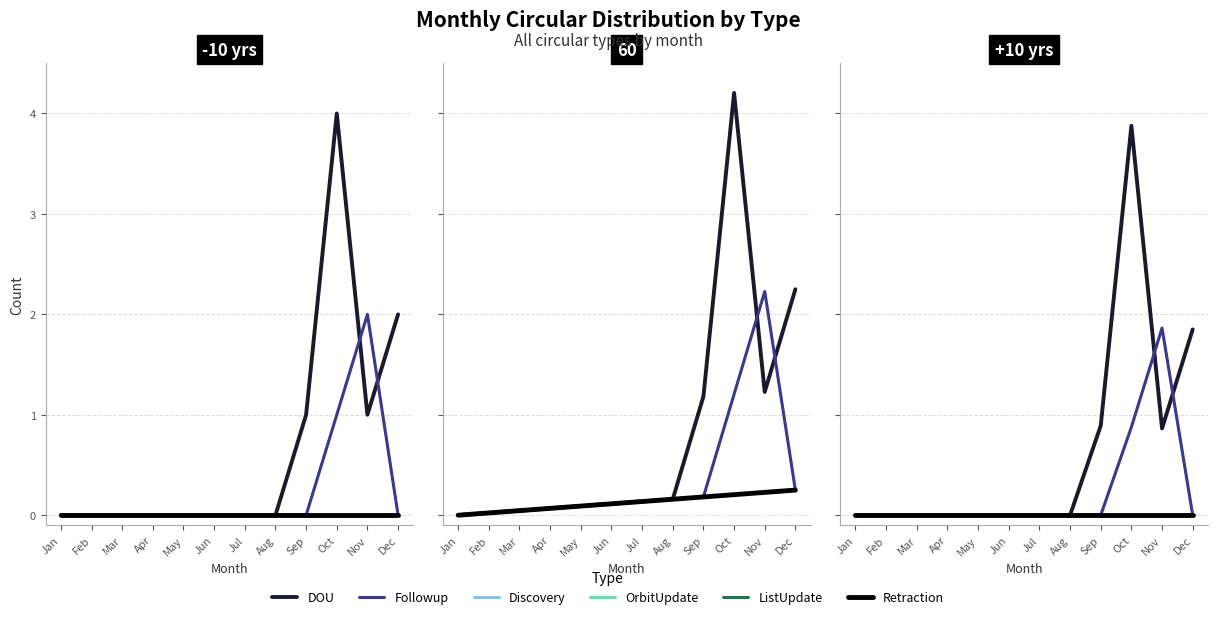

Which series has the widest spread of values?

DOU